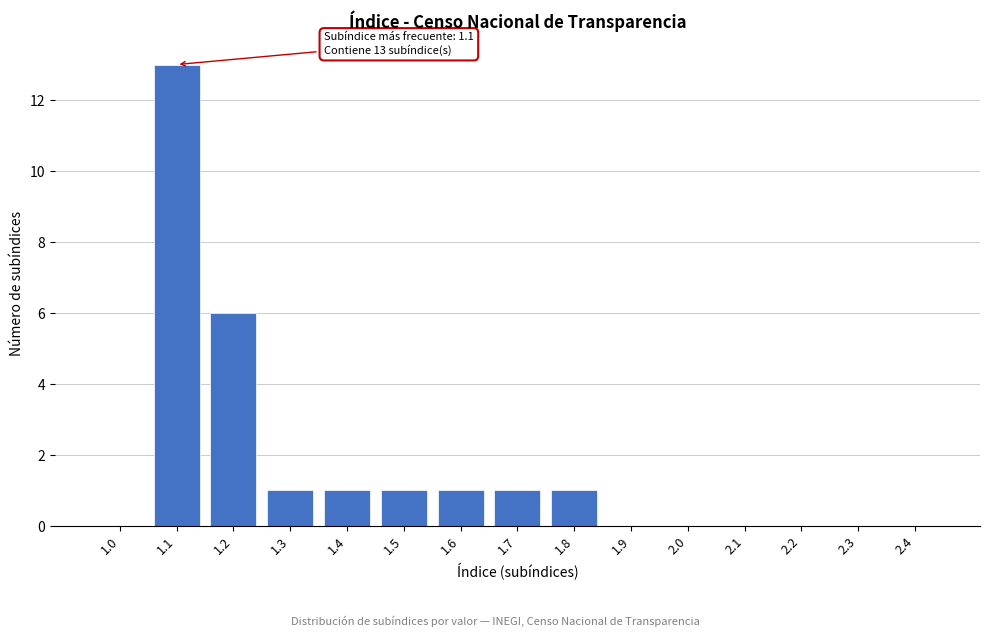

Reading left to right, transcribe all the data shown in this chart.

1.0=0	1.1=13	1.2=6	1.3=1	1.4=1	1.5=1	1.6=1	1.7=1	1.8=1	1.9=0	2.0=0	2.1=0	2.2=0	2.3=0	2.4=0